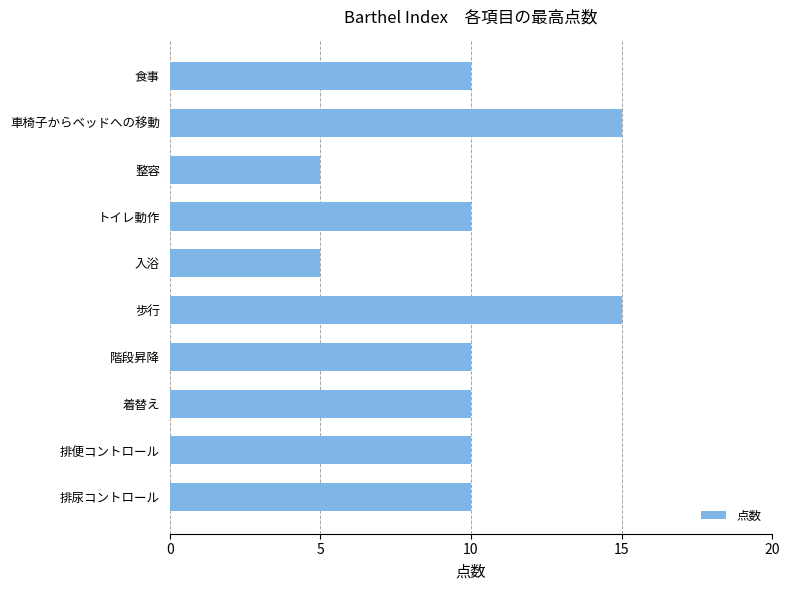

What is the label of the 10th bar from the top?

排尿コントロール